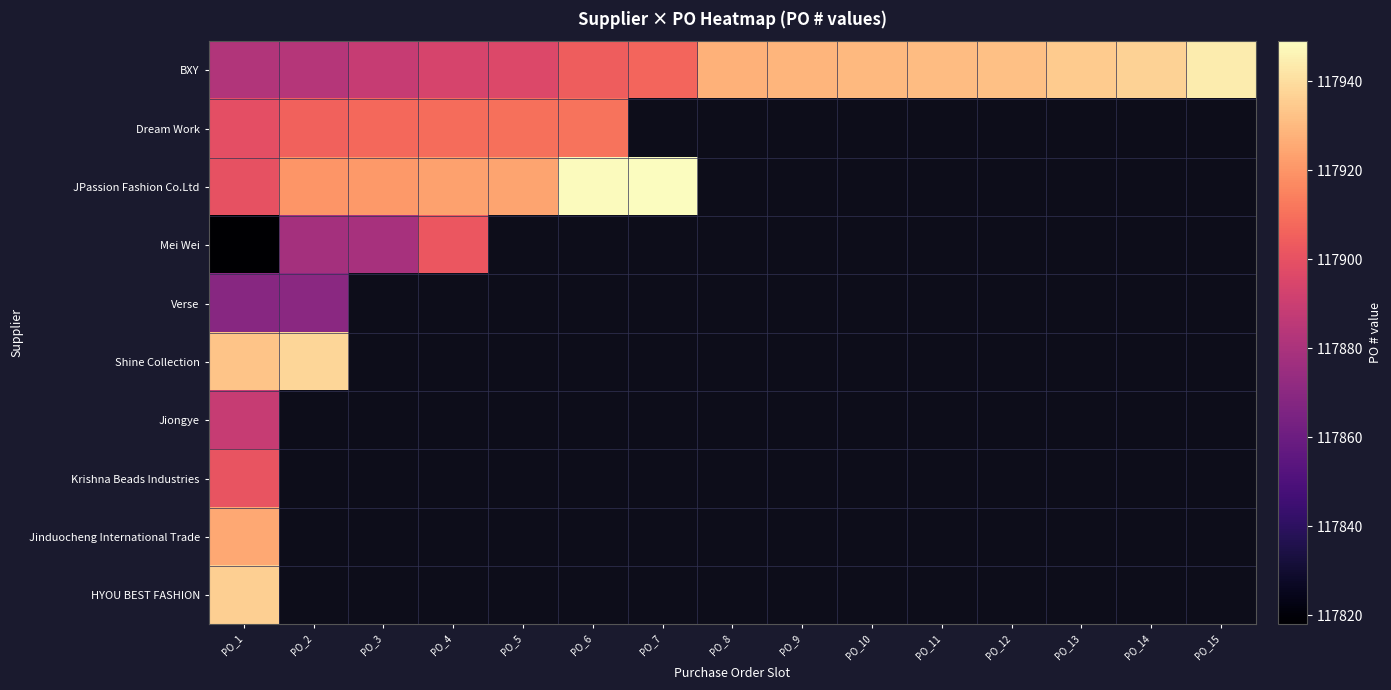

What is the smallest value displayed?

117818.0